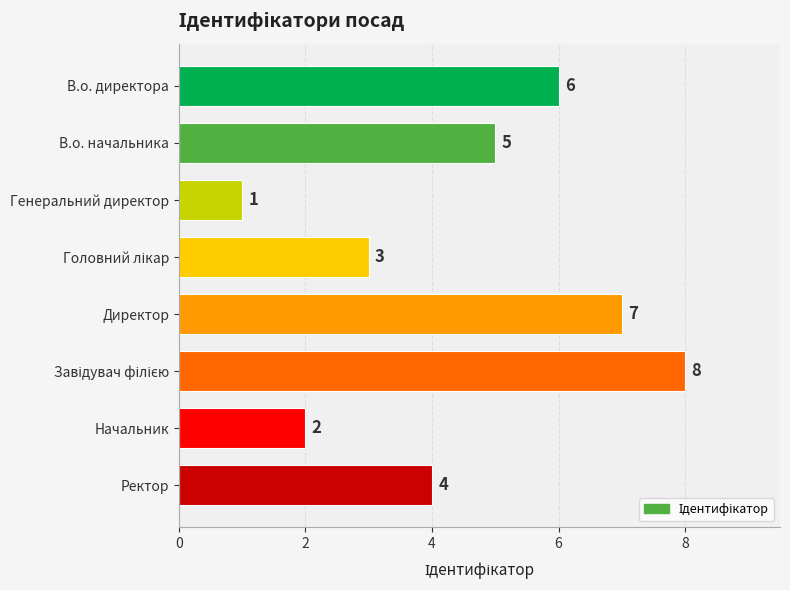

True or false: the data shows 12 at Директор.

False